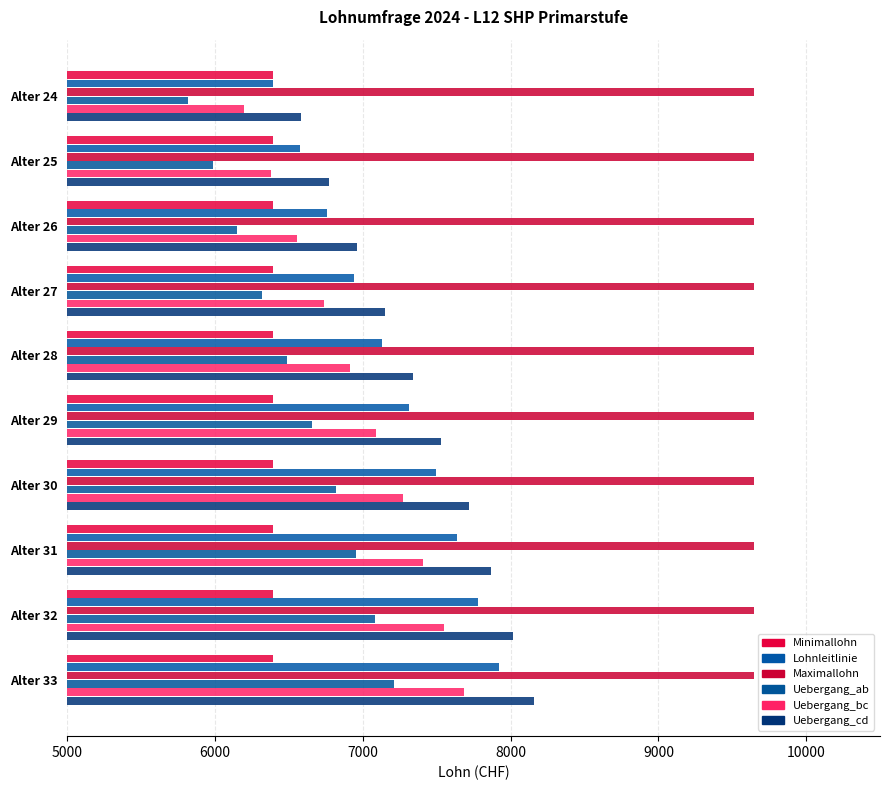

How many data points in Uebergang_cd are less than 7529?

5